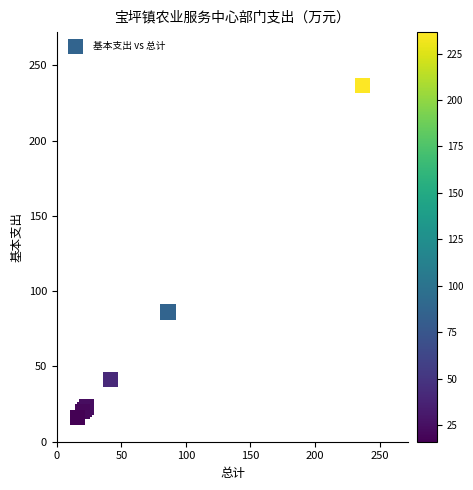

What Y value in the scatter plot is closest to 126?

86.1